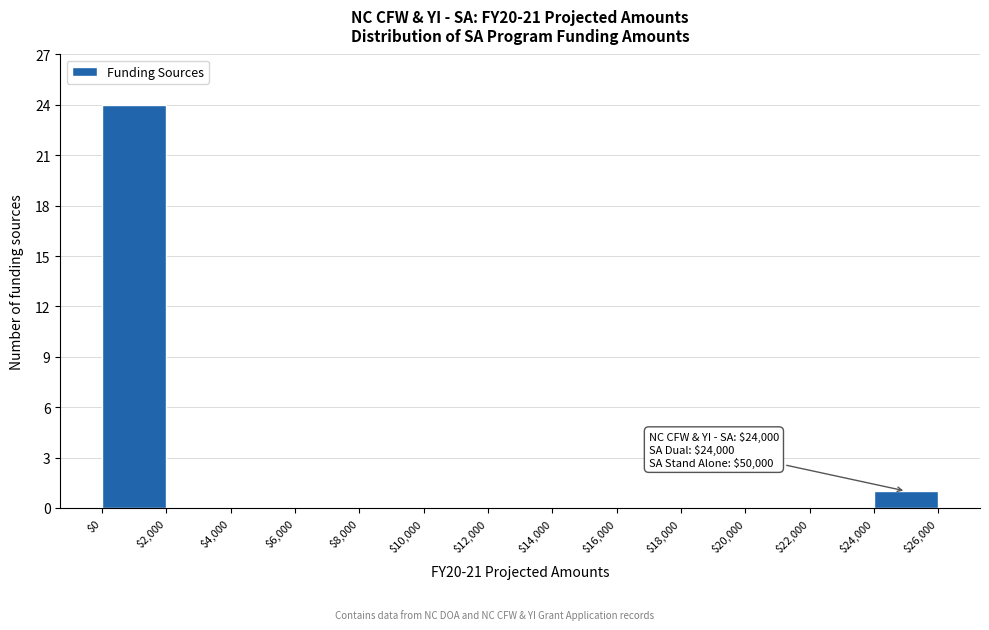

Over which range of the x-axis is the bar tallest?

$0 to $2,000